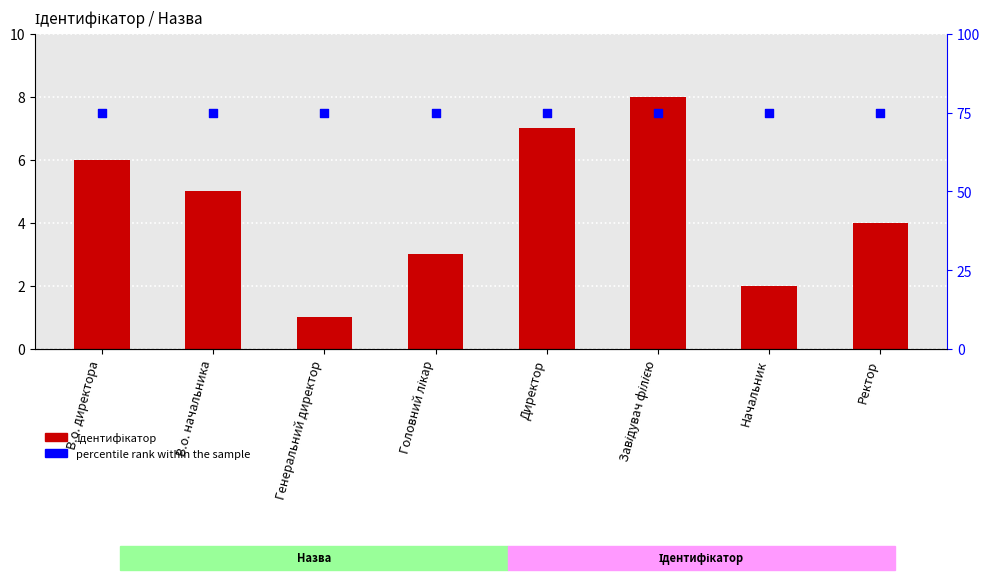

At which category is the sum across all series the highest?

Завідувач філією